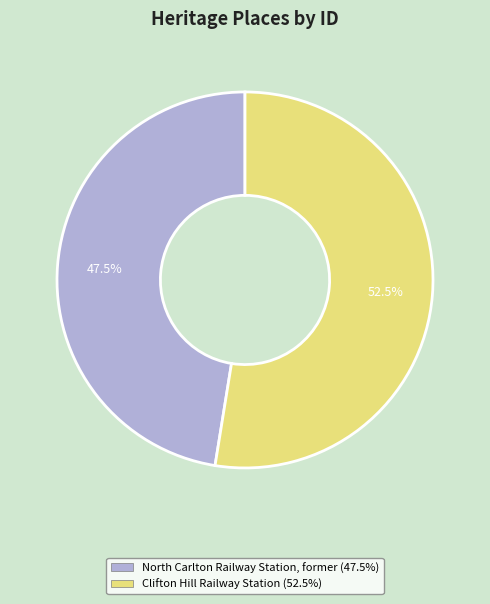

Which slice is the smallest?

North Carlton Railway Station, former